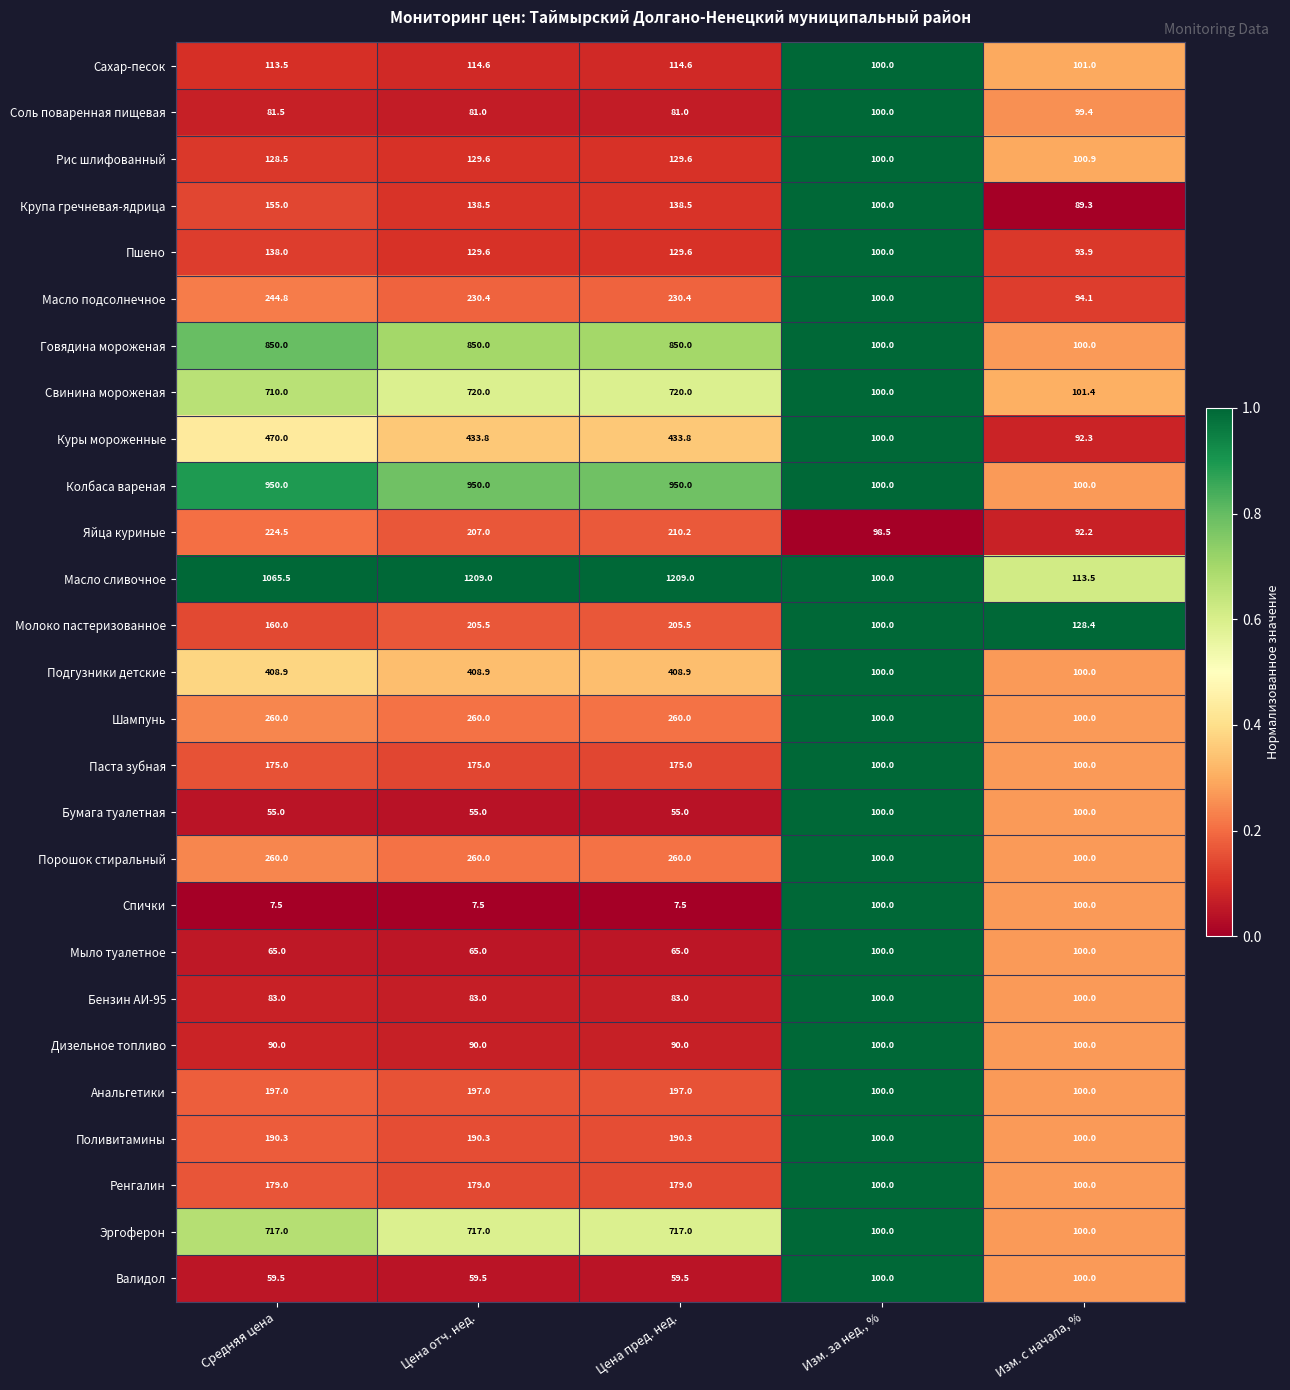

What value does the Ренгалин series have at Цена отч. нед.?

179.0